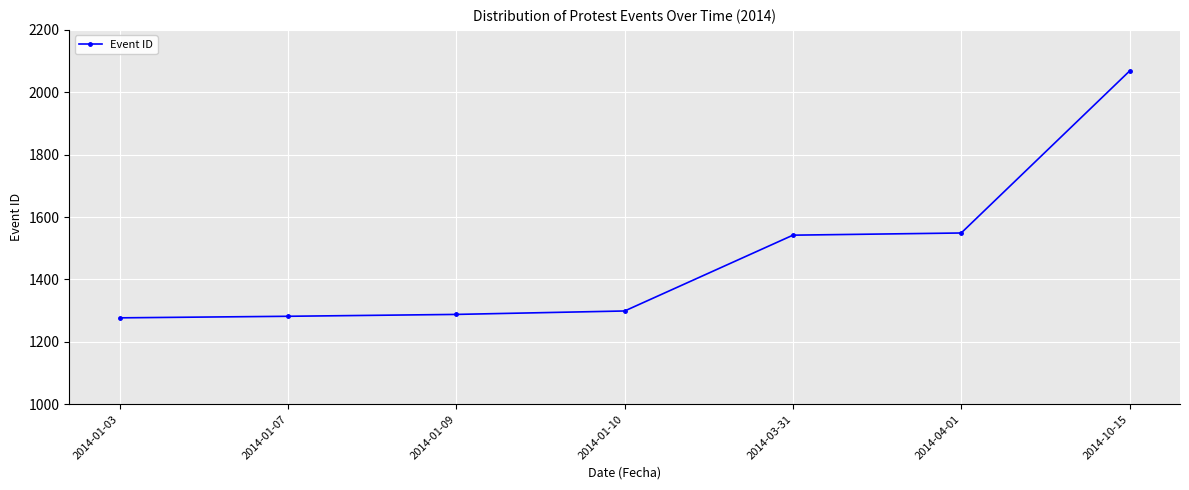

Which category has the highest value across all series?

2014-10-15